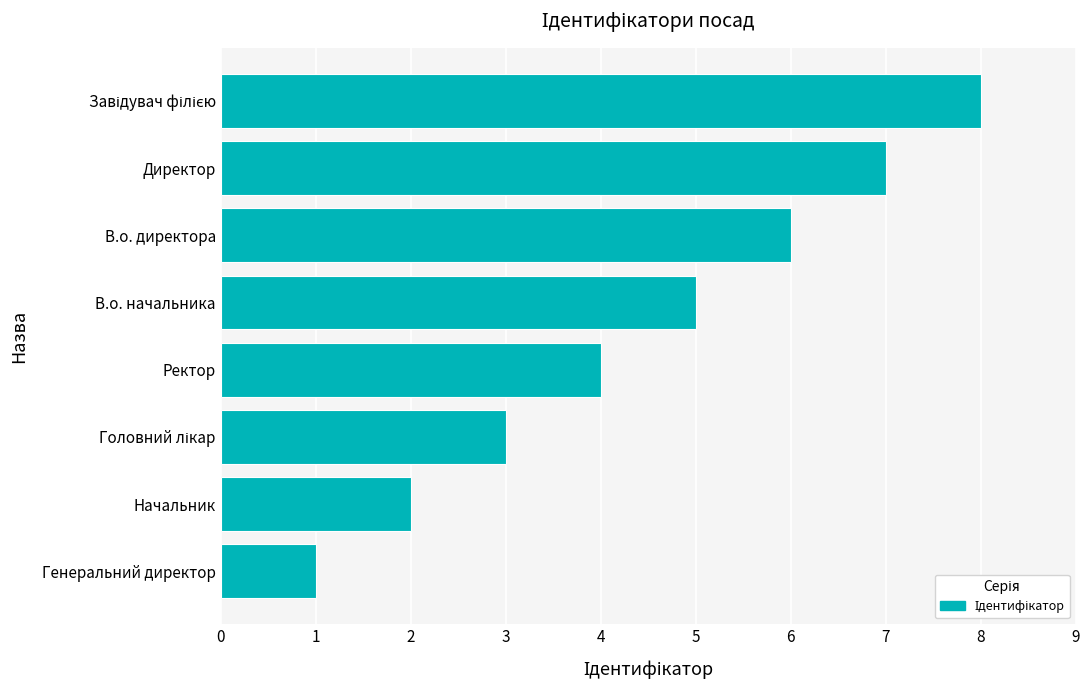

Which has a higher value, Начальник or В.о. начальника?

В.о. начальника